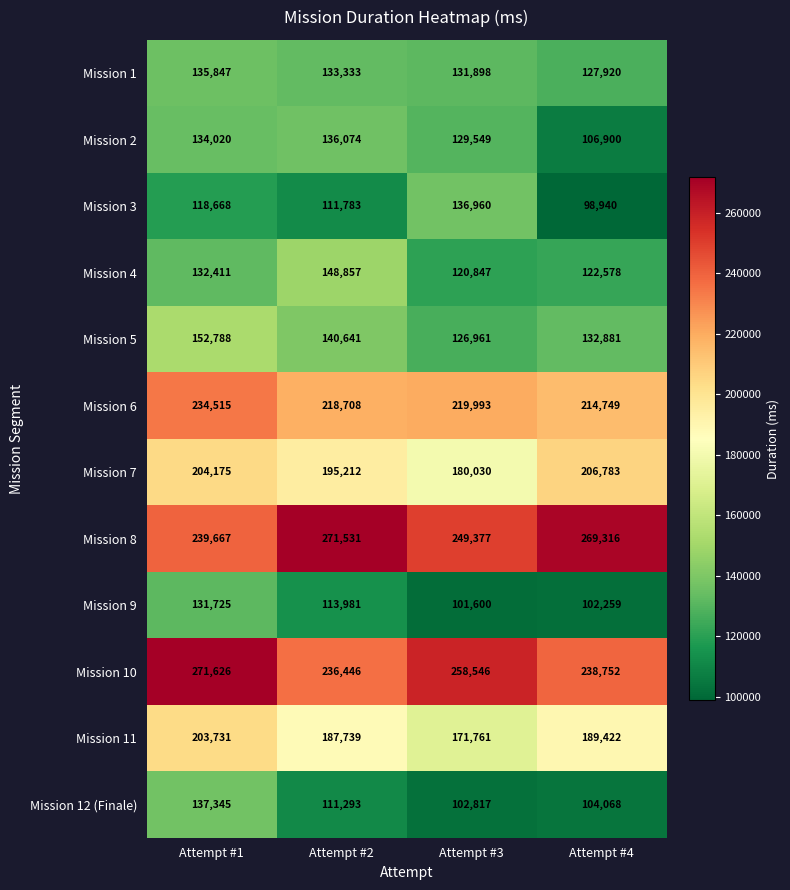

At which label is Mission 1 closest to 131883?

Attempt #3